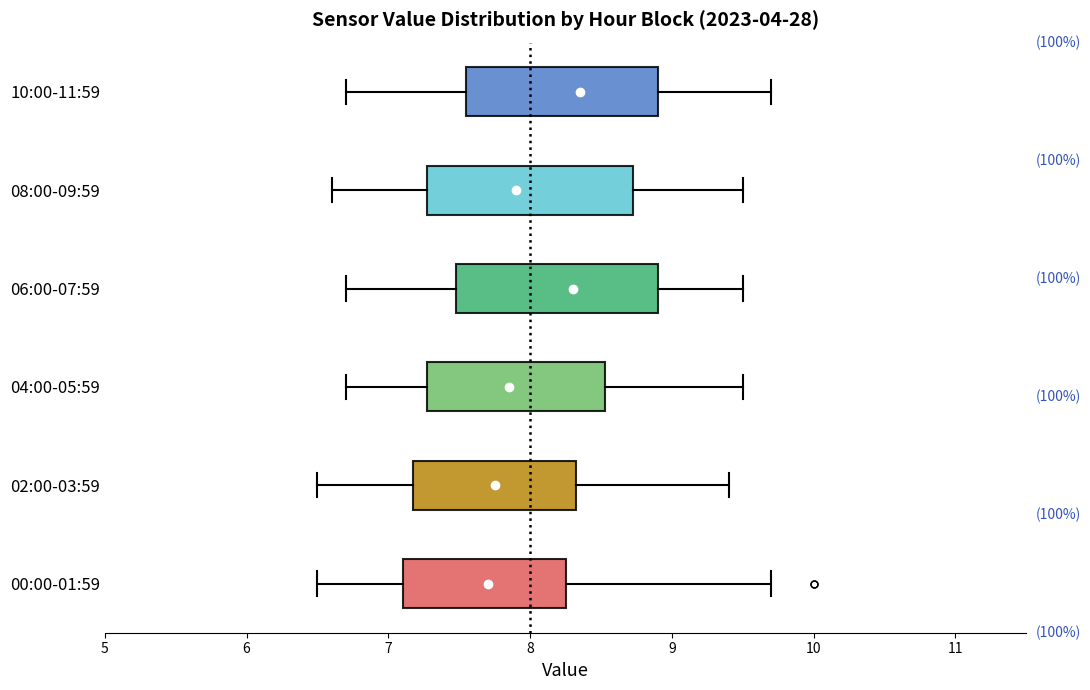

Where does the left whisker of the box for 04:00-05:59 end on the x-axis? The values are not printed on the chart, so give them approximately, as read against the axis.

6.7